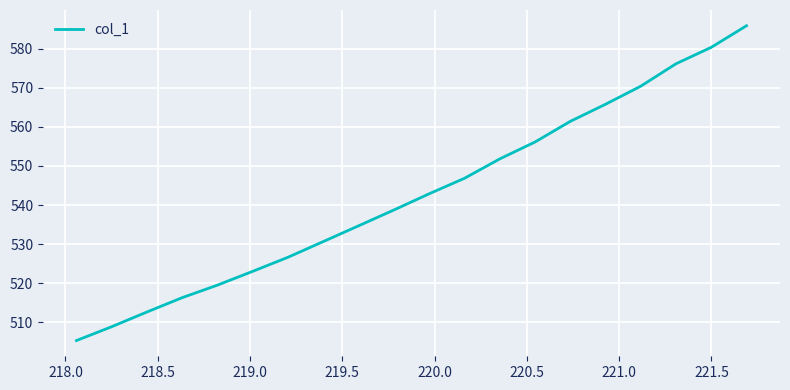

What is the minimum value shown in the chart?

505.4